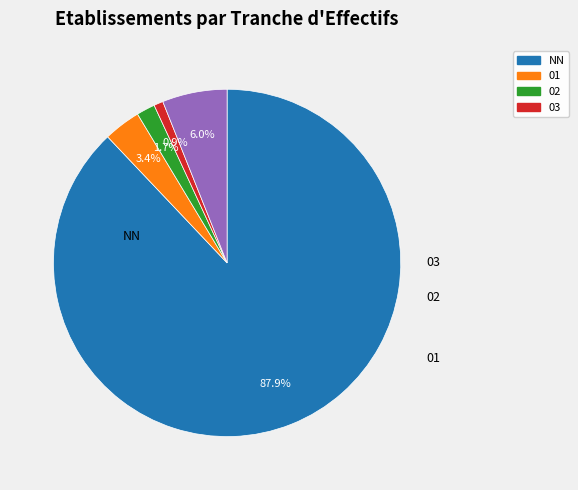

Is there a majority slice in this chart?

Yes